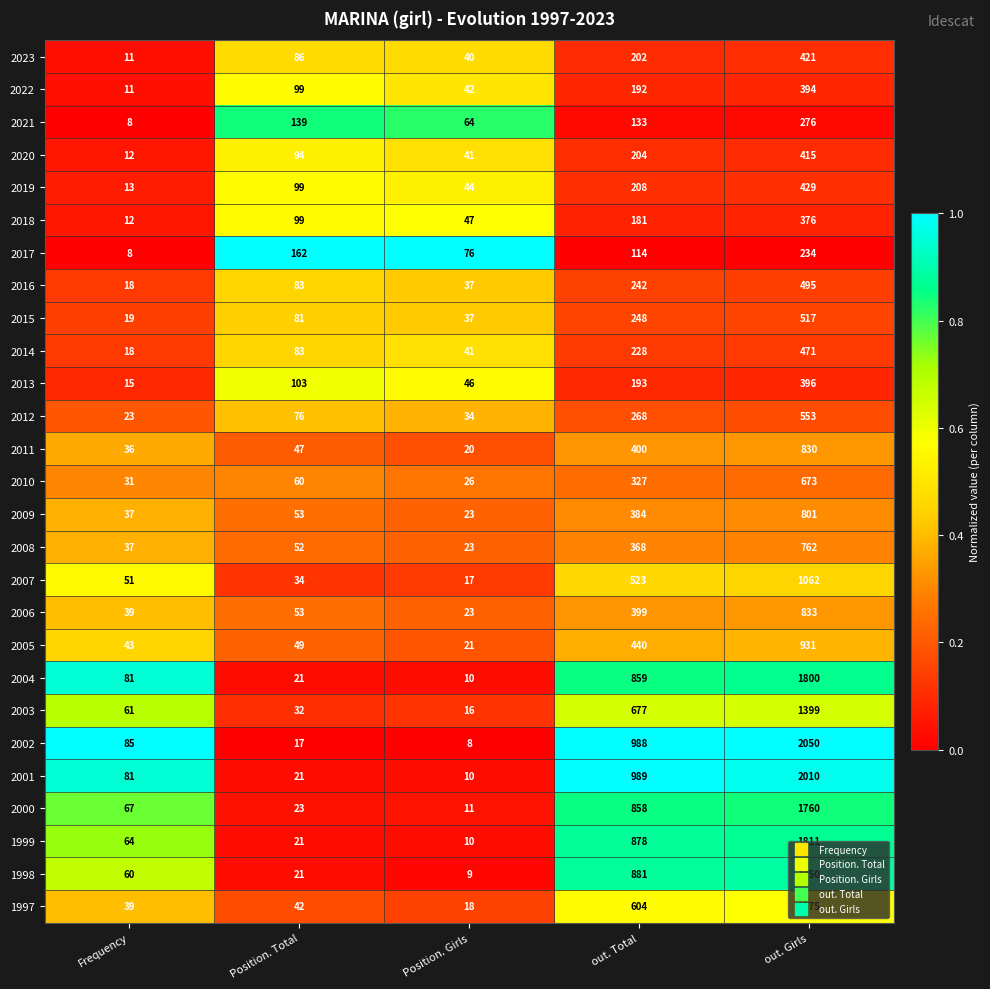

What is the difference between the maximum and minimum values in the 2002 series?

2042